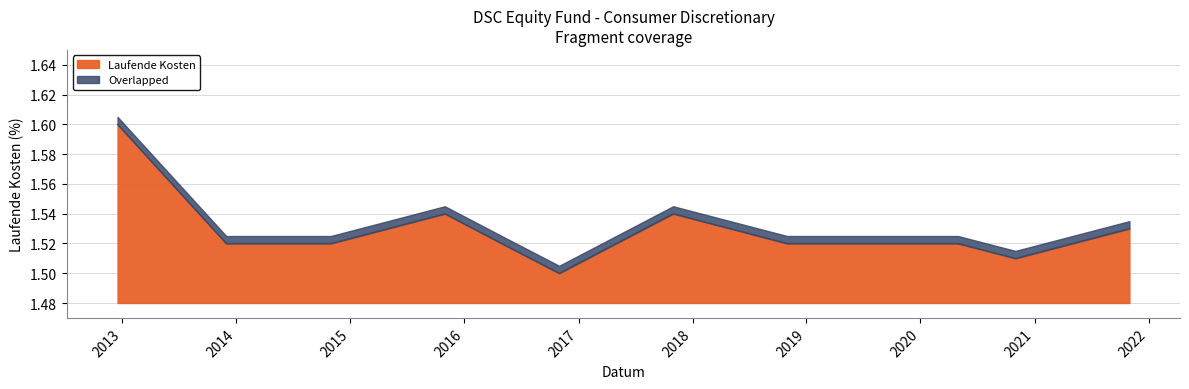

Does the chart have visible grid lines?

Yes